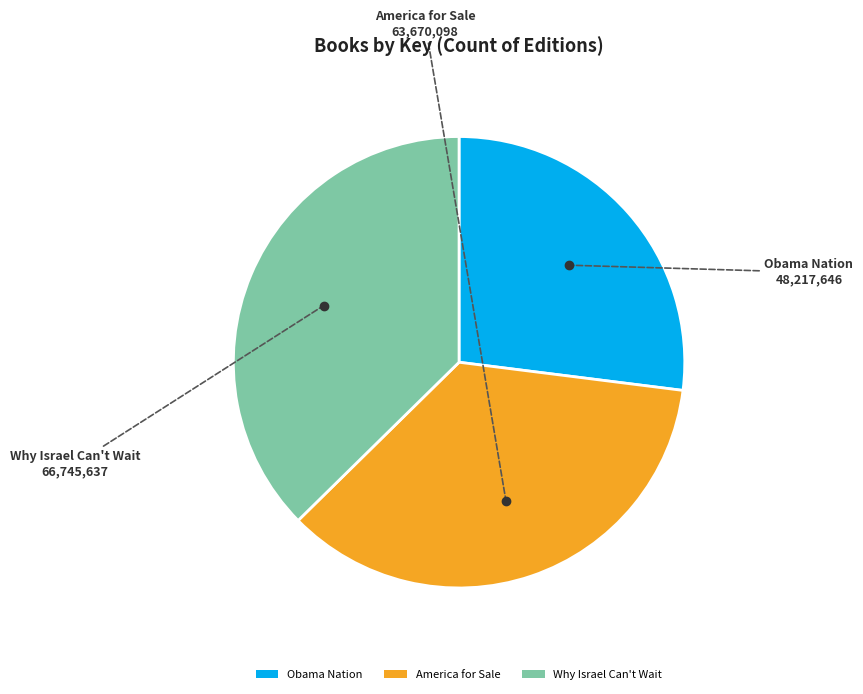

Is Why Israel Can't Wait the majority of the pie?

No